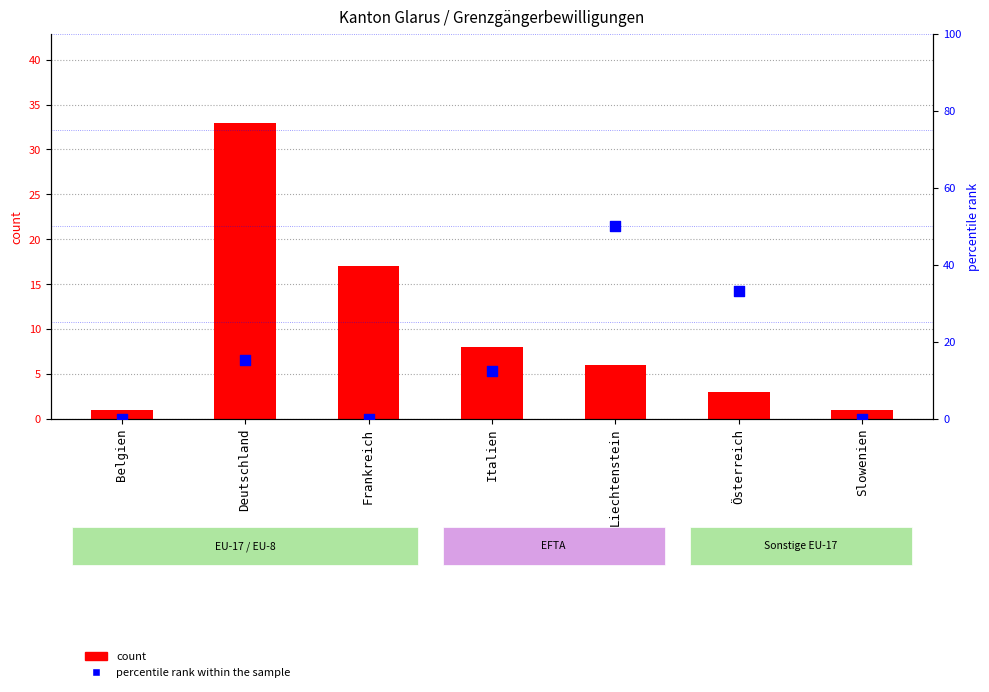

Which series contains the lowest Y value?

percentile rank within the sample